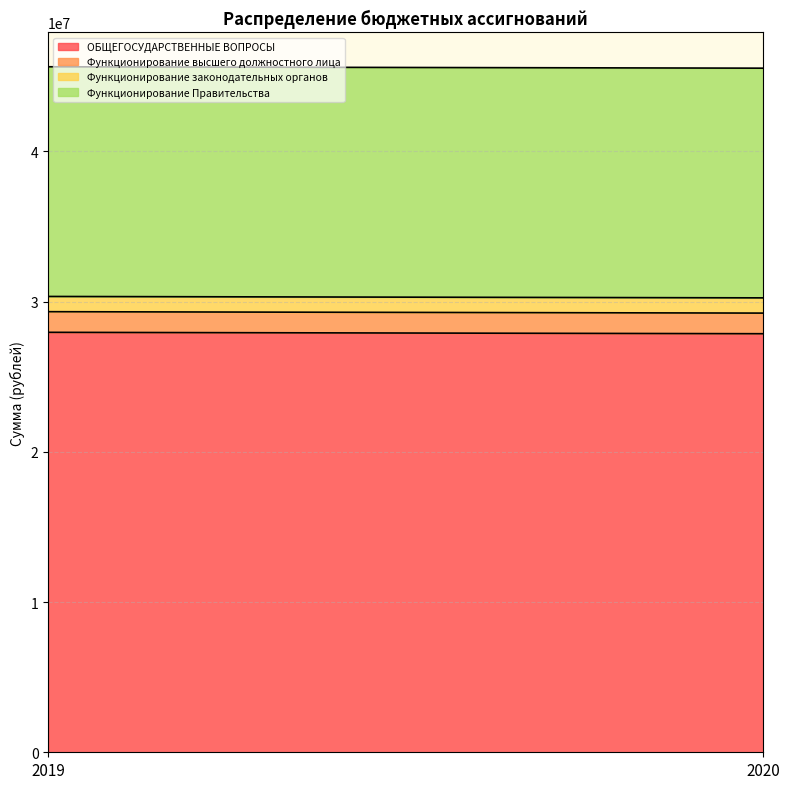

Reading left to right, what are all the values shown in this chart?

ОБЩЕГОСУДАРСТВЕННЫЕ ВОПРОСЫ: 27954659	27861076
Функционирование высшего должностного лица: 1372907	1372907
Функционирование законодательных органов: 1014332	1014332
Функционирование Правительства: 15288926	15288926